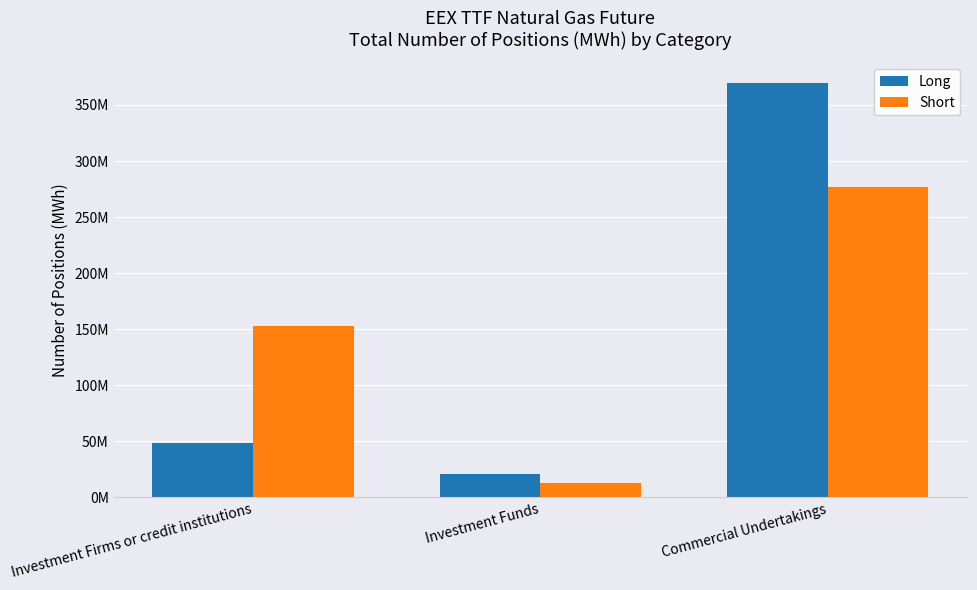

At which category is the sum across all series the highest?

Commercial Undertakings